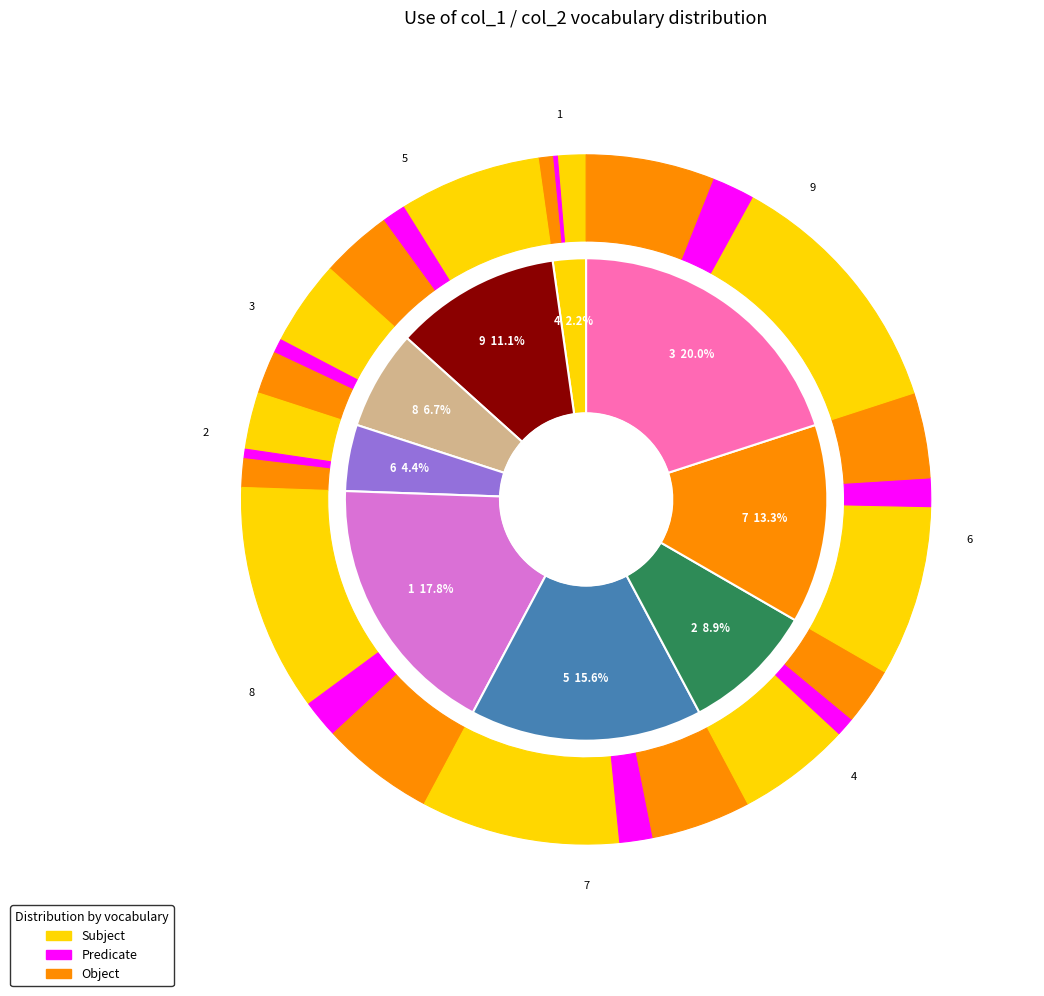

What percentage is the 2 slice, to the nearest percent?

9%